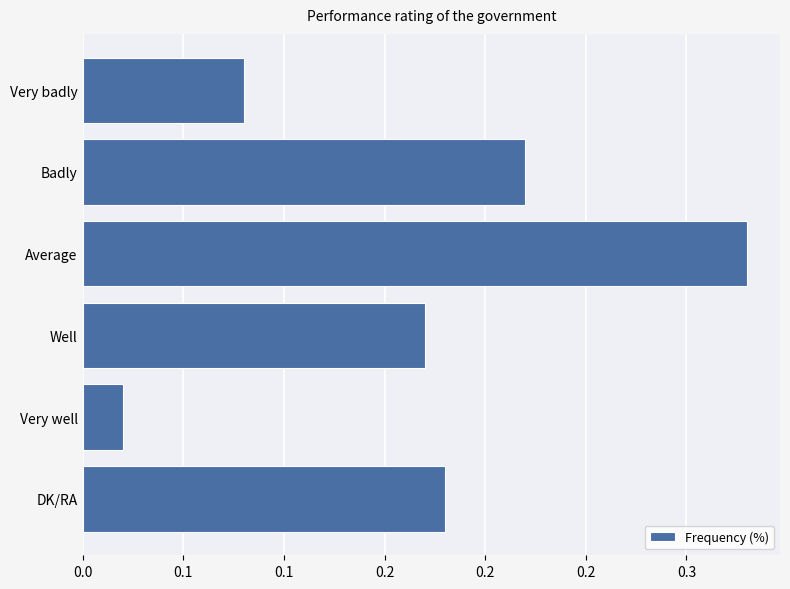

Are the bars horizontal?

Yes